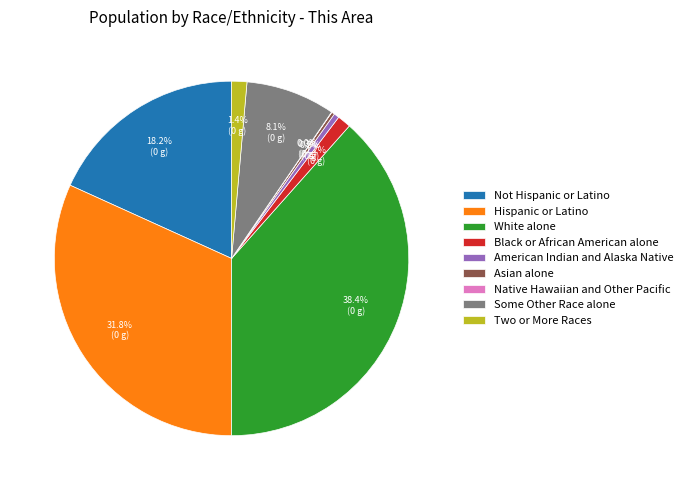

Is Two or More Races the majority of the pie?

No